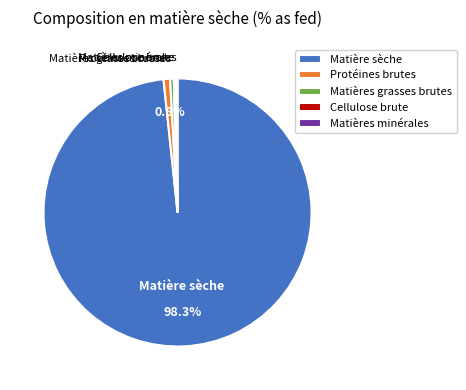

Which category has the biggest portion of the pie?

Matière sèche